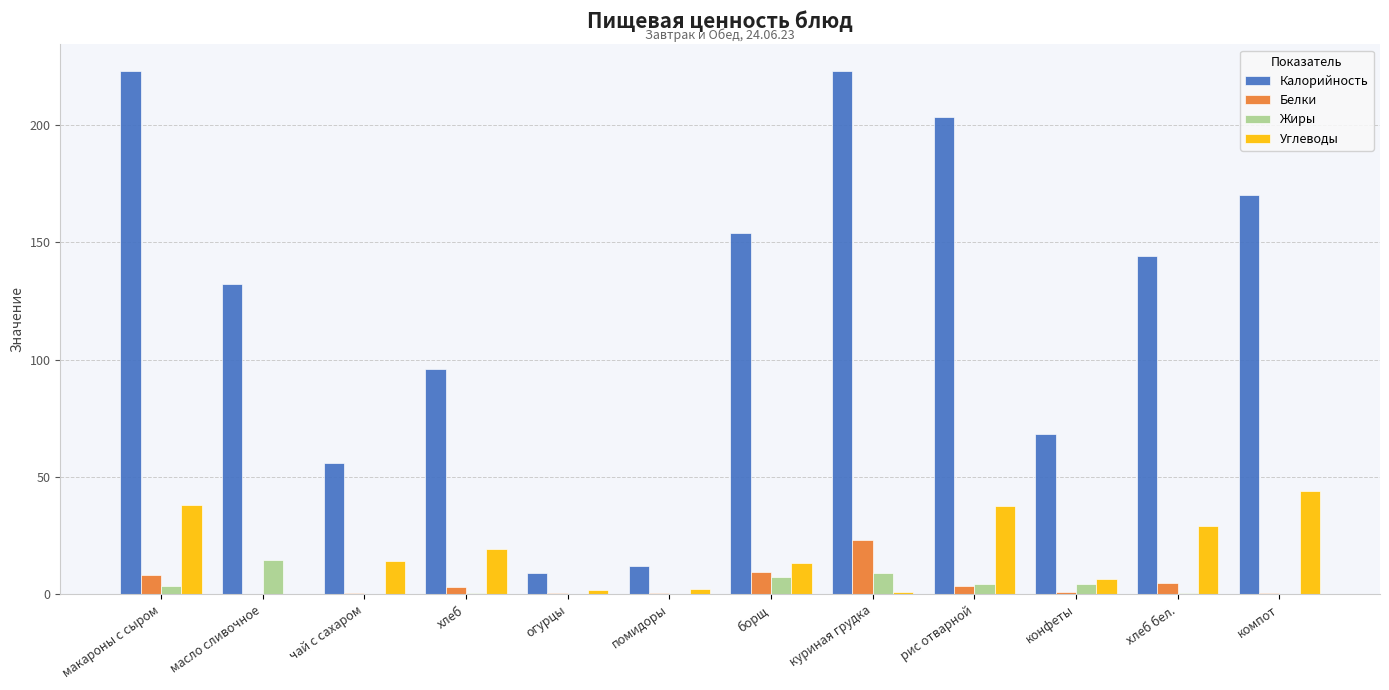

What is the greatest value displayed?

223.2